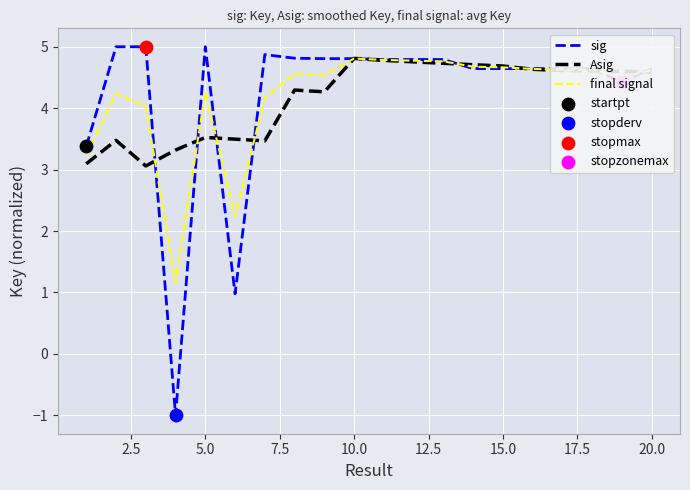

Which series has the largest range (max minus min)?

sig